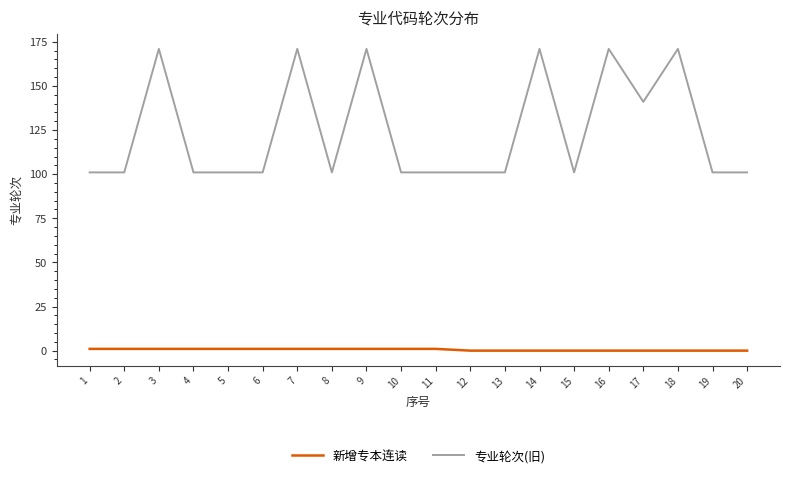

At how many categories does at least one series exceed 13?

20